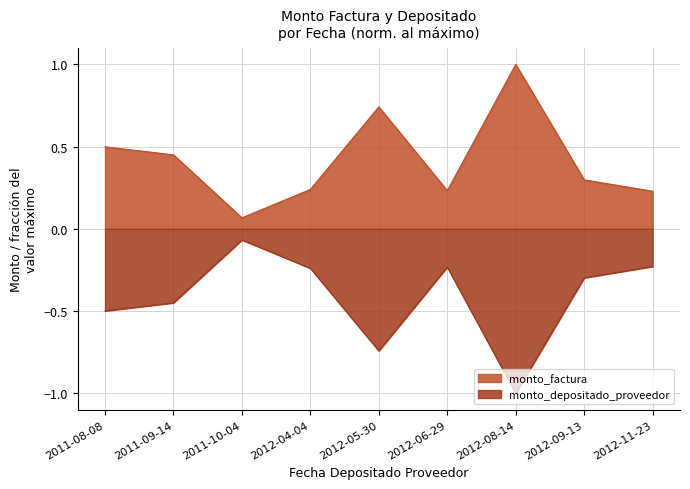

At 2011-09-14, list the series in order from smallest to largest.

monto_depositado_proveedor, monto_factura